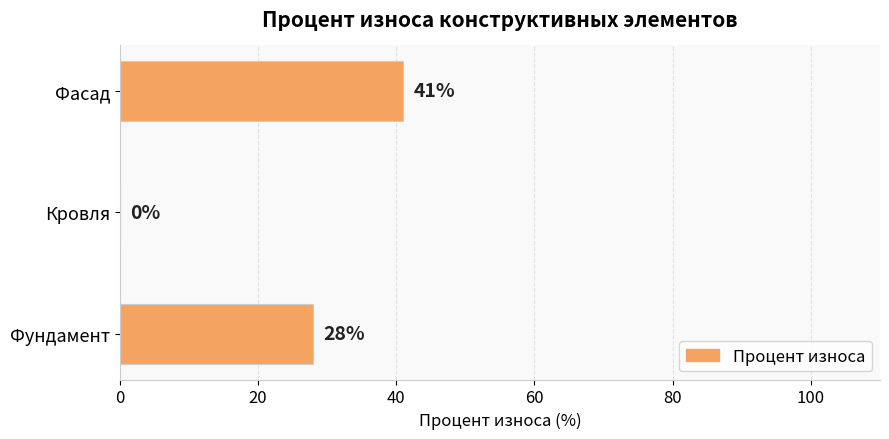

Is it true that the value at Фасад is 17?

False